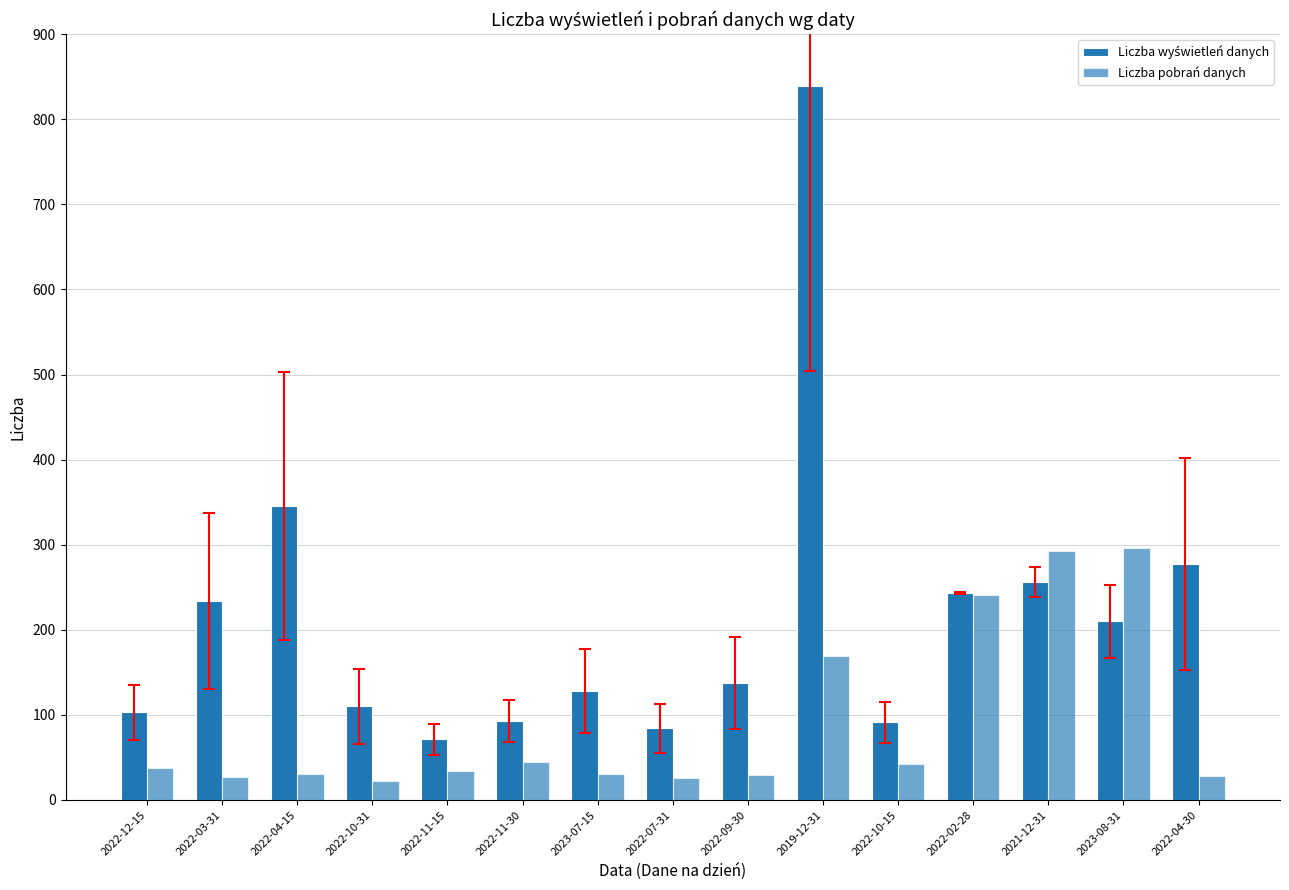

Count the number of data series in this chart.

2